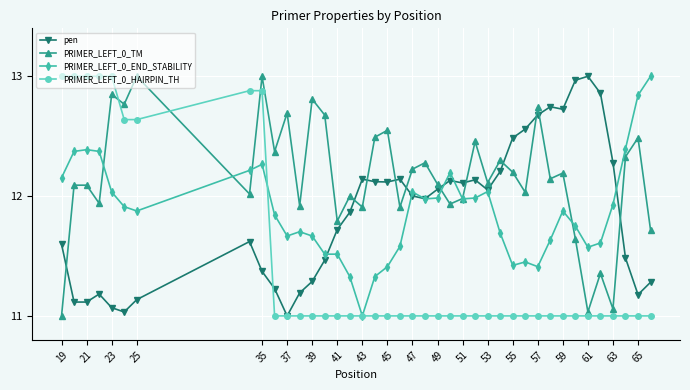

What are all the series names shown in the legend?

pen, PRIMER_LEFT_0_TM, PRIMER_LEFT_0_END_STABILITY, PRIMER_LEFT_0_HAIRPIN_TH